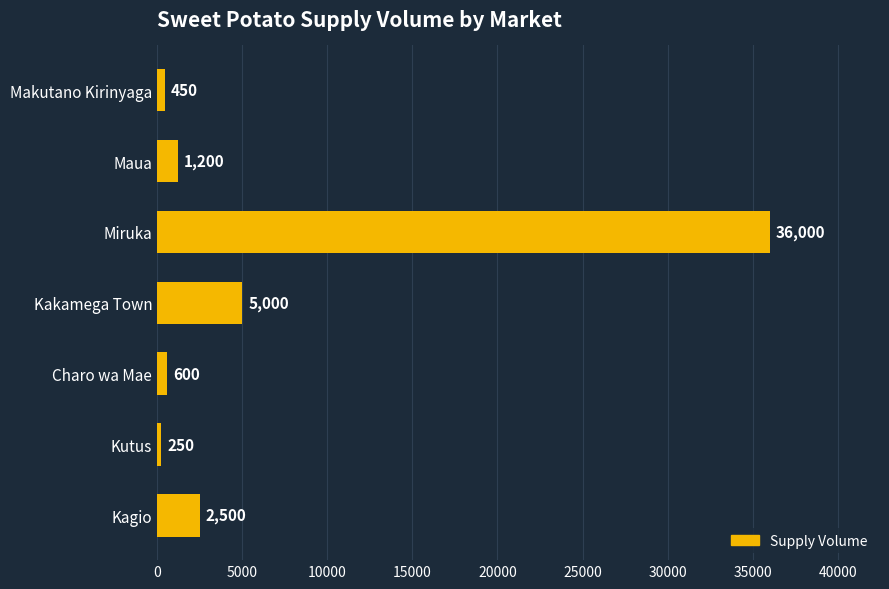

At which label is the value closest to 18125?

Kakamega Town